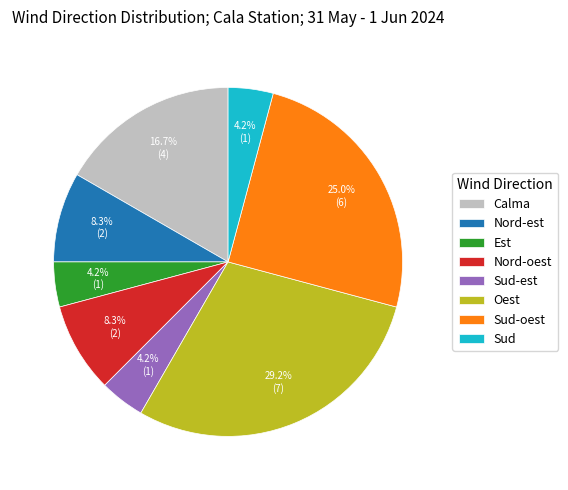

The Est slice represents 13% of the pie. True or false?

False